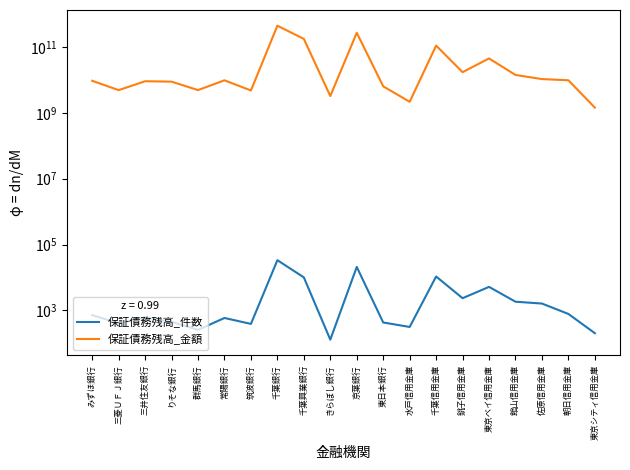

True or false: 保証債務残高_金額 and 保証債務残高_件数 cross at least once.

False